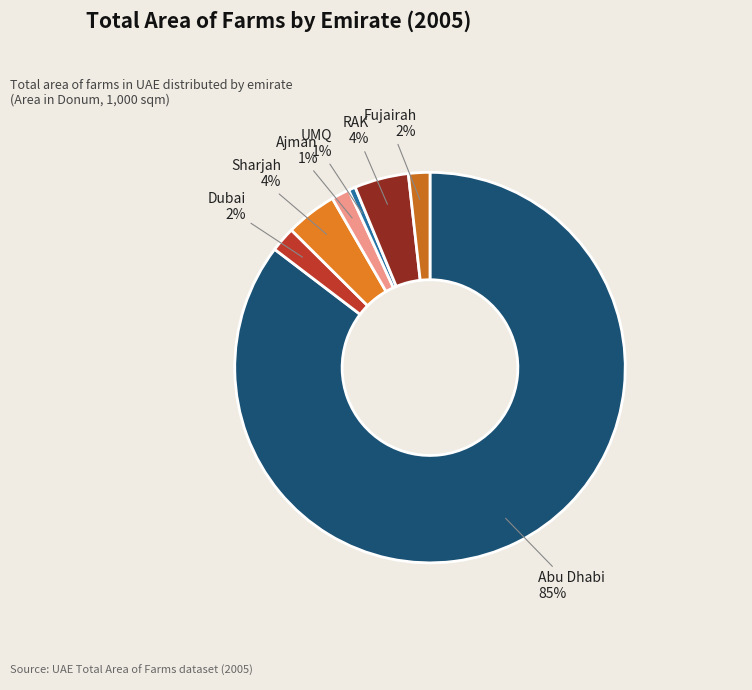

What percentage is the Ajman slice, to the nearest percent?

1%